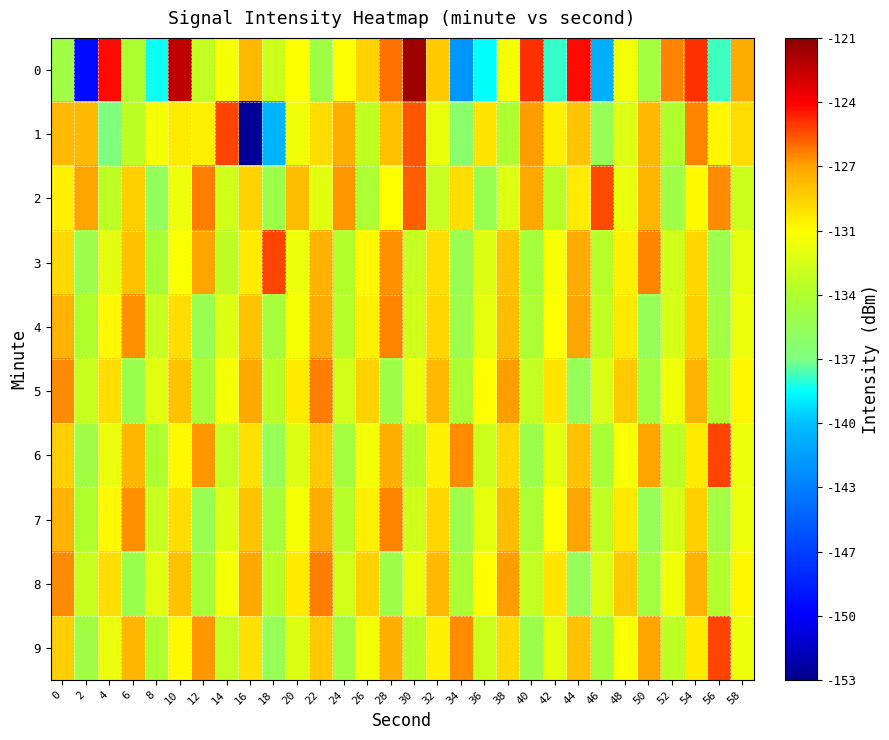

Reading left to right, extract all data points from this chart.

0: 0=0.6	2=0.1	4=0.9	6=0.6	8=0.5	10=1.0	12=0.6	14=0.7	16=0.8	18=0.6	20=0.7	22=0.6	24=0.7	26=0.7	28=0.8	30=1.0	32=0.8	34=0.3	36=0.4	38=0.7	40=0.9	42=0.5	44=0.9	46=0.4	48=0.7	50=0.6	52=0.8	54=0.9	56=0.5	58=0.8
1: 0=0.8	2=0.8	4=0.5	6=0.6	8=0.7	10=0.7	12=0.7	14=0.9	16=0.0	18=0.4	20=0.7	22=0.7	24=0.8	26=0.6	28=0.8	30=0.8	32=0.7	34=0.5	36=0.7	38=0.6	40=0.8	42=0.7	44=0.8	46=0.5	48=0.7	50=0.8	52=0.6	54=0.8	56=0.7	58=0.7
2: 0=0.7	2=0.8	4=0.6	6=0.8	8=0.5	10=0.7	12=0.8	14=0.6	16=0.7	18=0.6	20=0.8	22=0.7	24=0.8	26=0.6	28=0.7	30=0.8	32=0.6	34=0.7	36=0.6	38=0.7	40=0.8	42=0.6	44=0.7	46=0.9	48=0.7	50=0.8	52=0.6	54=0.7	56=0.8	58=0.6
3: 0=0.7	2=0.6	4=0.7	6=0.8	8=0.6	10=0.7	12=0.8	14=0.6	16=0.7	18=0.9	20=0.7	22=0.8	24=0.6	26=0.7	28=0.8	30=0.6	32=0.7	34=0.6	36=0.7	38=0.8	40=0.6	42=0.7	44=0.8	46=0.6	48=0.7	50=0.8	52=0.6	54=0.7	56=0.6	58=0.7
4: 0=0.8	2=0.6	4=0.7	6=0.8	8=0.6	10=0.7	12=0.6	14=0.7	16=0.8	18=0.6	20=0.7	22=0.8	24=0.6	26=0.7	28=0.8	30=0.6	32=0.7	34=0.6	36=0.7	38=0.8	40=0.6	42=0.7	44=0.8	46=0.6	48=0.7	50=0.5	52=0.7	54=0.8	56=0.6	58=0.7
5: 0=0.8	2=0.6	4=0.7	6=0.6	8=0.7	10=0.8	12=0.6	14=0.7	16=0.8	18=0.6	20=0.7	22=0.8	24=0.6	26=0.7	28=0.6	30=0.7	32=0.8	34=0.6	36=0.7	38=0.8	40=0.6	42=0.7	44=0.5	46=0.7	48=0.8	50=0.6	52=0.7	54=0.8	56=0.6	58=0.7
6: 0=0.8	2=0.6	4=0.7	6=0.8	8=0.6	10=0.7	12=0.8	14=0.6	16=0.7	18=0.6	20=0.7	22=0.8	24=0.6	26=0.7	28=0.8	30=0.6	32=0.7	34=0.8	36=0.6	38=0.7	40=0.6	42=0.7	44=0.8	46=0.6	48=0.7	50=0.8	52=0.6	54=0.7	56=0.9	58=0.7
7: 0=0.8	2=0.6	4=0.7	6=0.8	8=0.6	10=0.7	12=0.6	14=0.7	16=0.8	18=0.6	20=0.7	22=0.8	24=0.6	26=0.7	28=0.8	30=0.6	32=0.7	34=0.6	36=0.7	38=0.8	40=0.6	42=0.7	44=0.8	46=0.6	48=0.7	50=0.5	52=0.7	54=0.8	56=0.6	58=0.7
8: 0=0.8	2=0.6	4=0.7	6=0.6	8=0.7	10=0.8	12=0.6	14=0.7	16=0.8	18=0.6	20=0.7	22=0.8	24=0.6	26=0.7	28=0.6	30=0.7	32=0.8	34=0.6	36=0.7	38=0.8	40=0.6	42=0.7	44=0.5	46=0.7	48=0.8	50=0.6	52=0.7	54=0.8	56=0.6	58=0.7
9: 0=0.8	2=0.6	4=0.7	6=0.8	8=0.6	10=0.7	12=0.8	14=0.6	16=0.7	18=0.6	20=0.7	22=0.8	24=0.6	26=0.7	28=0.8	30=0.6	32=0.7	34=0.8	36=0.6	38=0.7	40=0.6	42=0.7	44=0.8	46=0.6	48=0.7	50=0.8	52=0.6	54=0.7	56=0.9	58=0.7